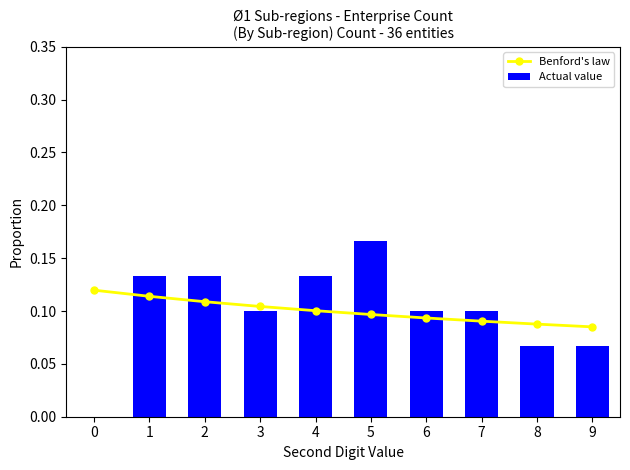

Rank the series by their maximum value, from highest to lowest.

Actual value, Benford's law